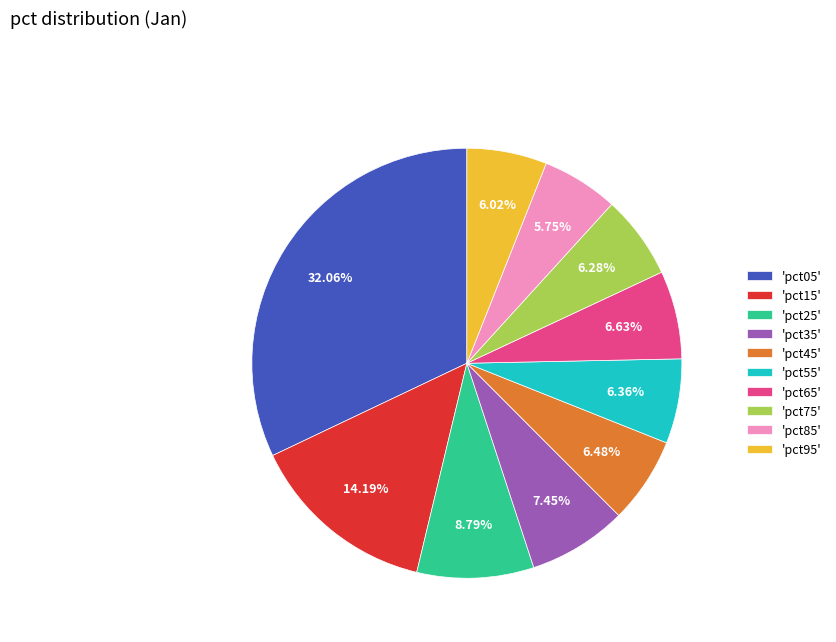

Does any single category account for the majority?

No